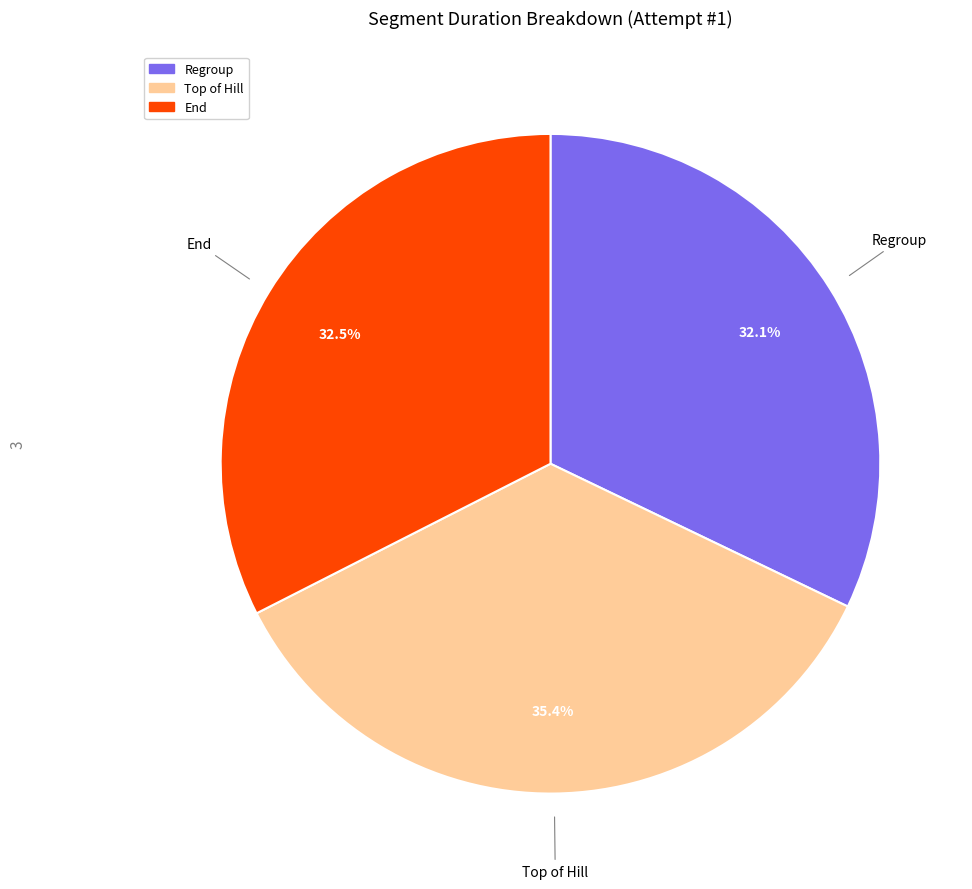

Which category has the biggest portion of the pie?

Top of Hill